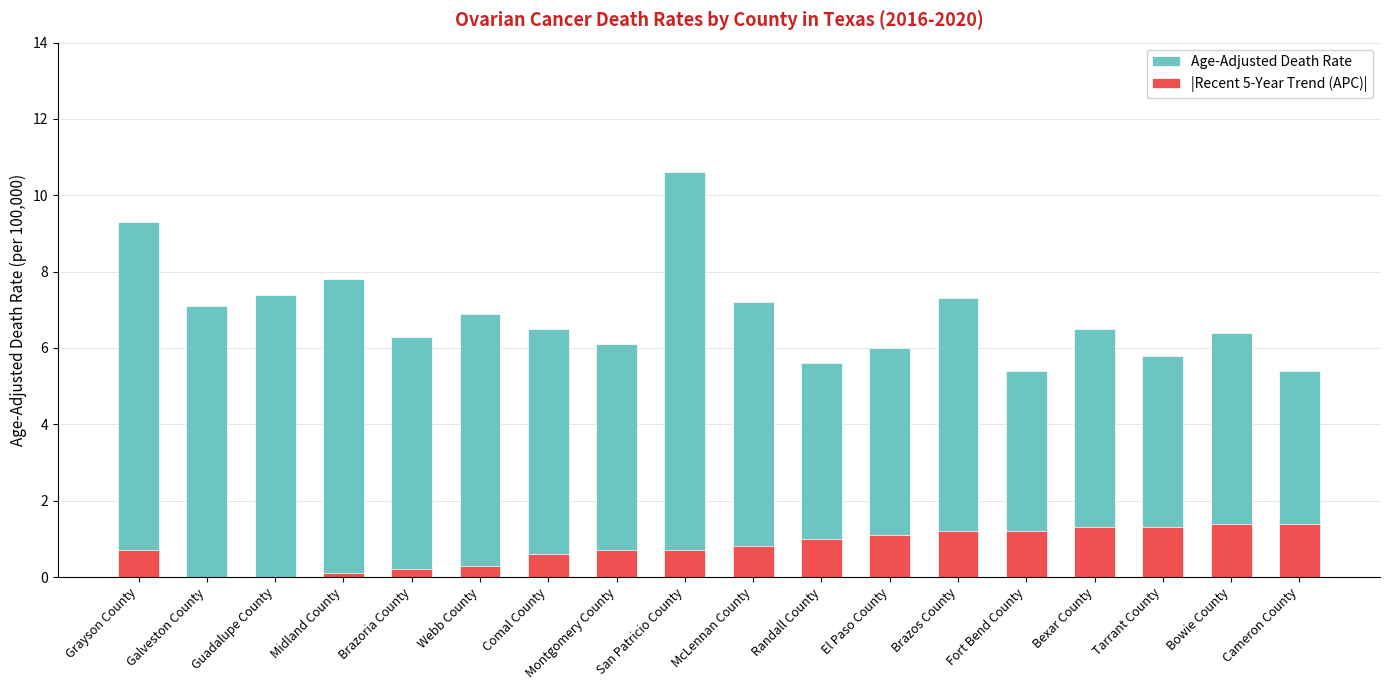

How many categories are shown in the chart?

18